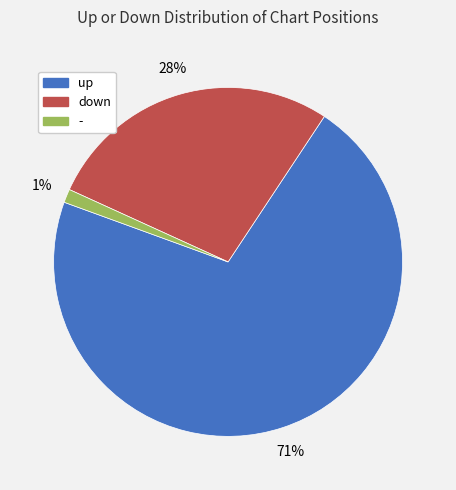

Is there a majority slice in this chart?

Yes